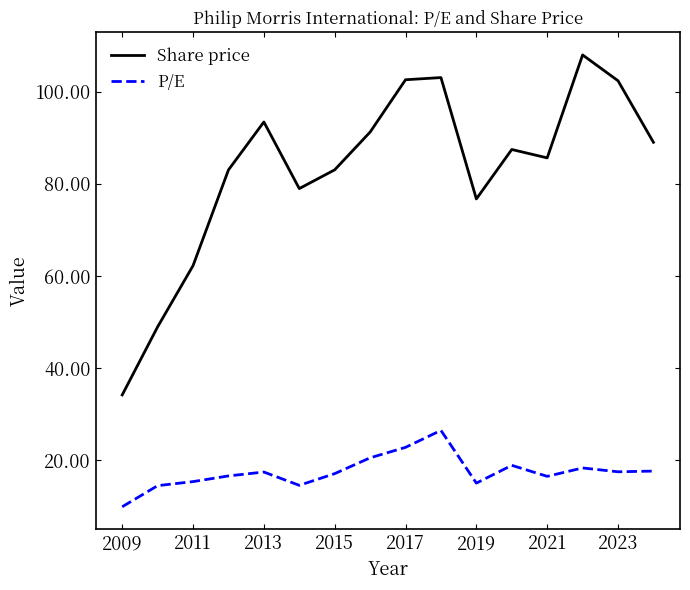

Which series has the largest range (max minus min)?

Share price